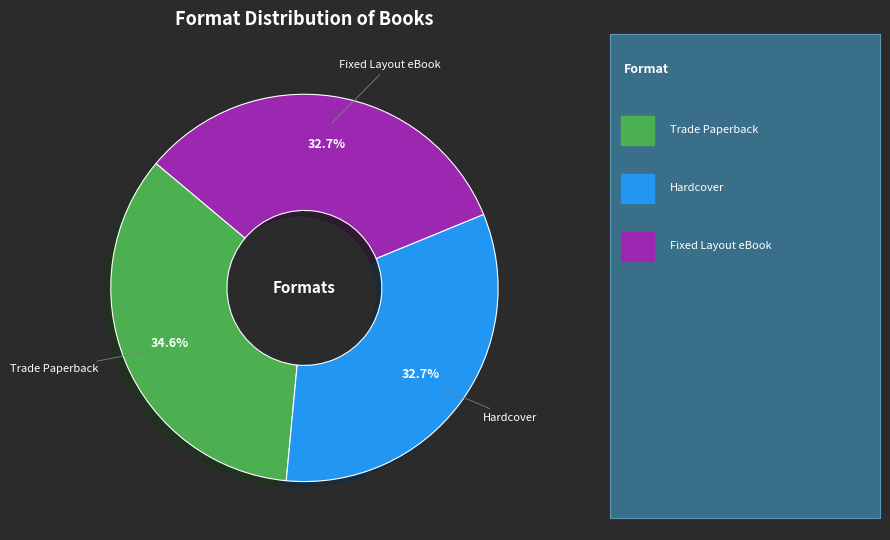

What percentage do Fixed Layout eBook and Trade Paperback together represent?

67.3%